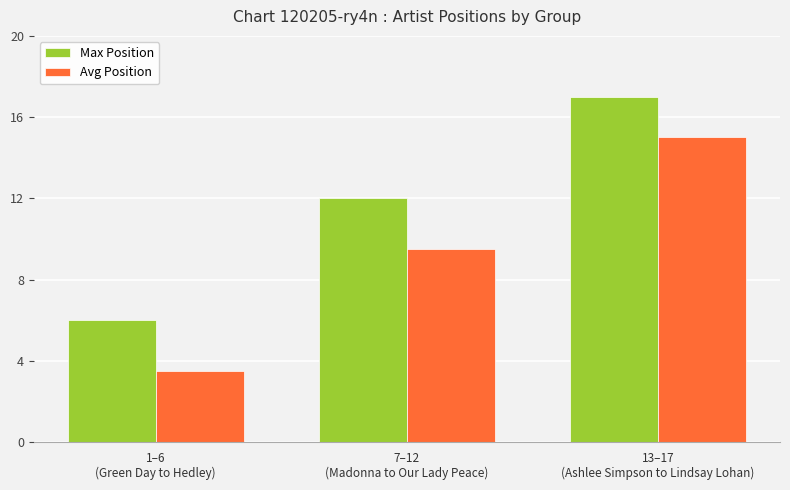

At 7–12
(Madonna to Our Lady Peace), list the series in order from smallest to largest.

Avg Position, Max Position